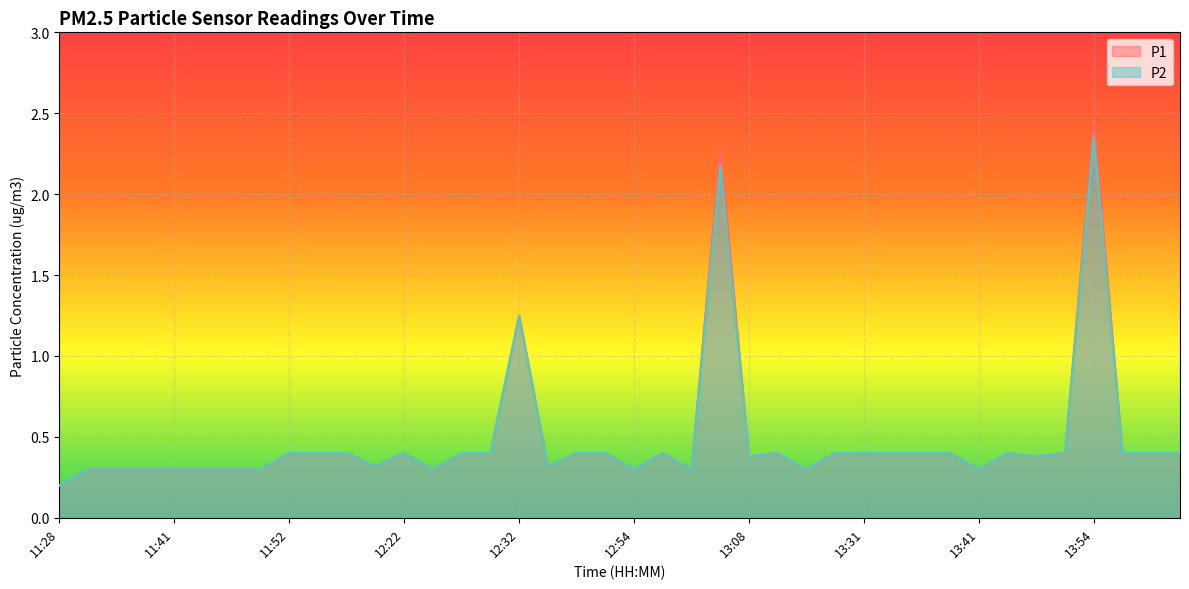

True or false: P2 and P1 cross at least once.

False